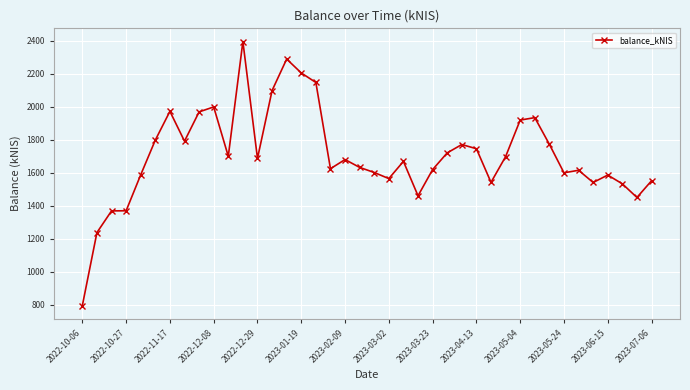

True or false: the data has more than 0 interior local peaks.

True